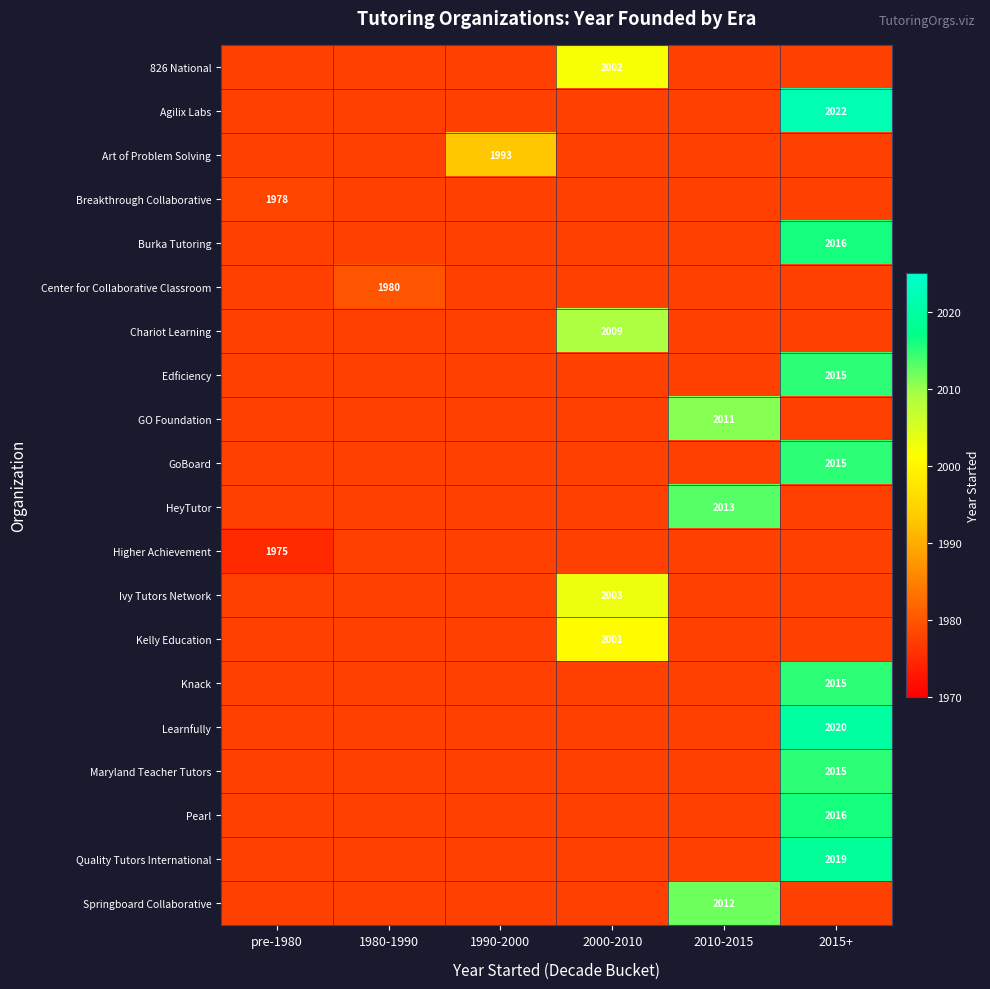

Which has a higher value, pre-1980 or 2015+?

2015+